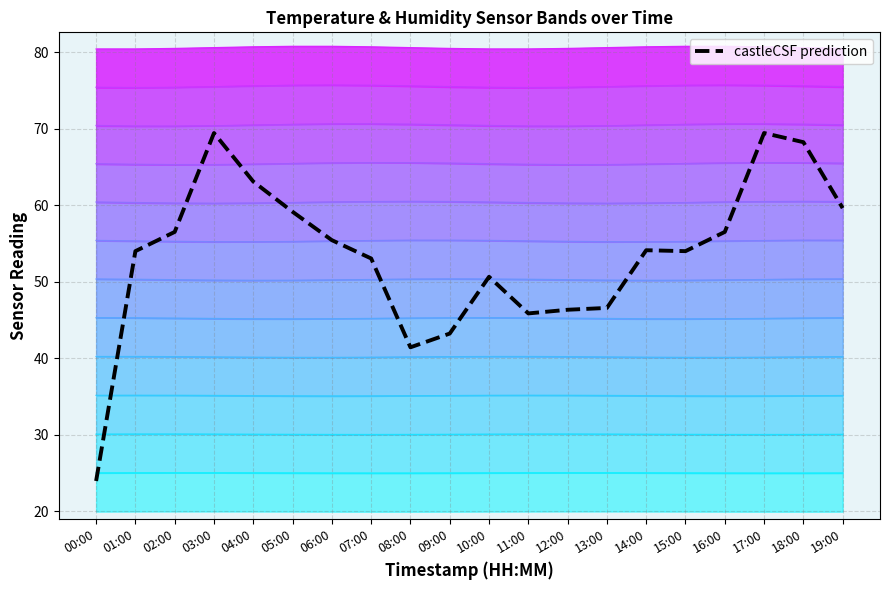

What is the sum of all values?

1070.8